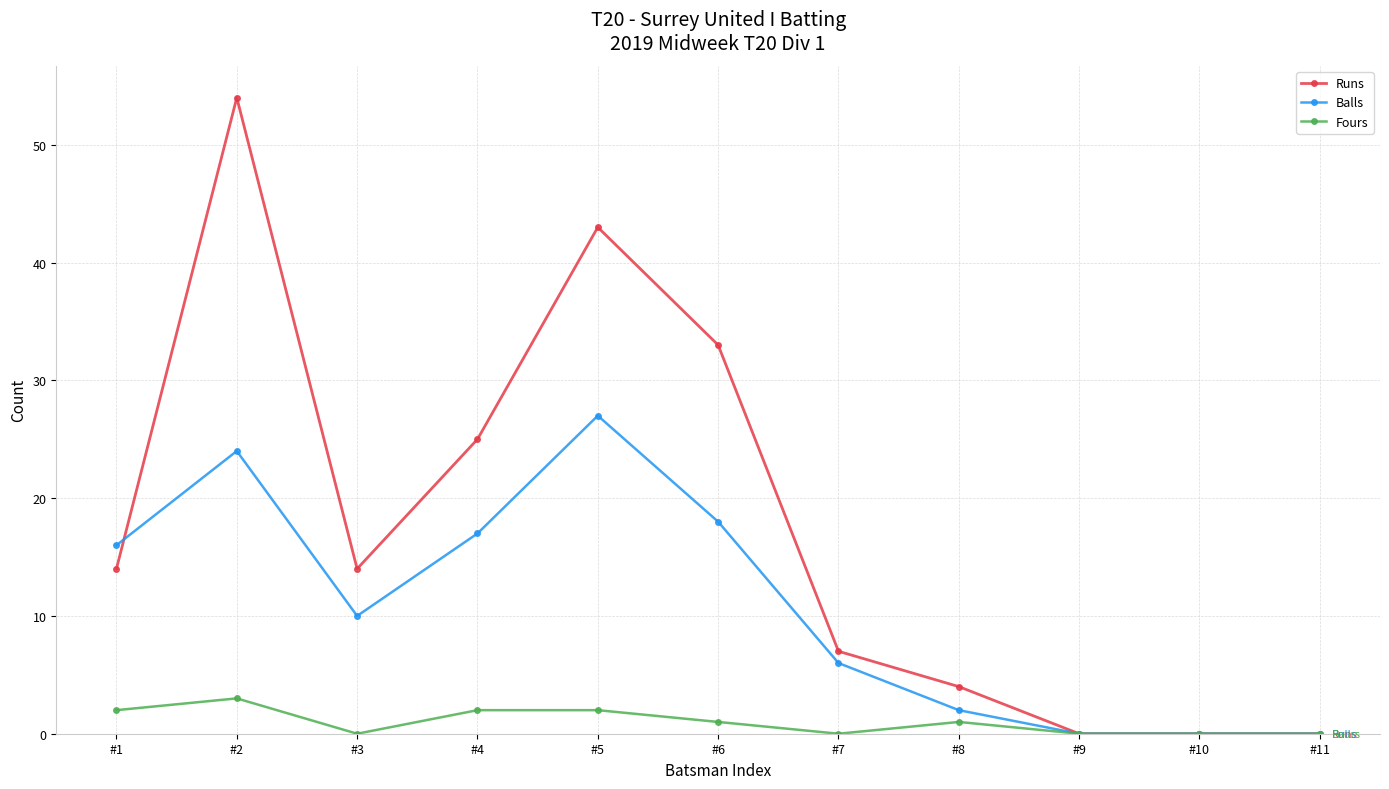

Reading left to right, list all the values displayed in this chart.

Runs: #1=14	#2=54	#3=14	#4=25	#5=43	#6=33	#7=7	#8=4	#9=0	#10=0	#11=0
Balls: #1=16	#2=24	#3=10	#4=17	#5=27	#6=18	#7=6	#8=2	#9=0	#10=0	#11=0
Fours: #1=2	#2=3	#3=0	#4=2	#5=2	#6=1	#7=0	#8=1	#9=0	#10=0	#11=0